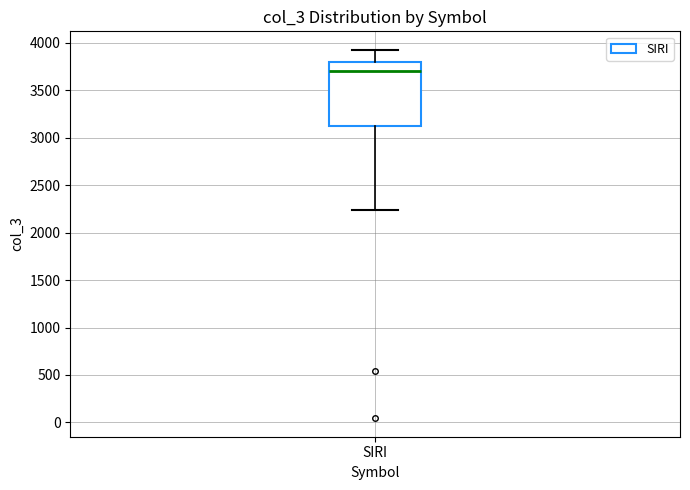

Read this box plot against the y-axis: the position of the median line, the range covered by the box, and the ends of both whiskers. The values are not printed on the chart, so give them approximately, as read against the axis.

median 3700, box 3100 to 3800, whiskers 2250 to 3950